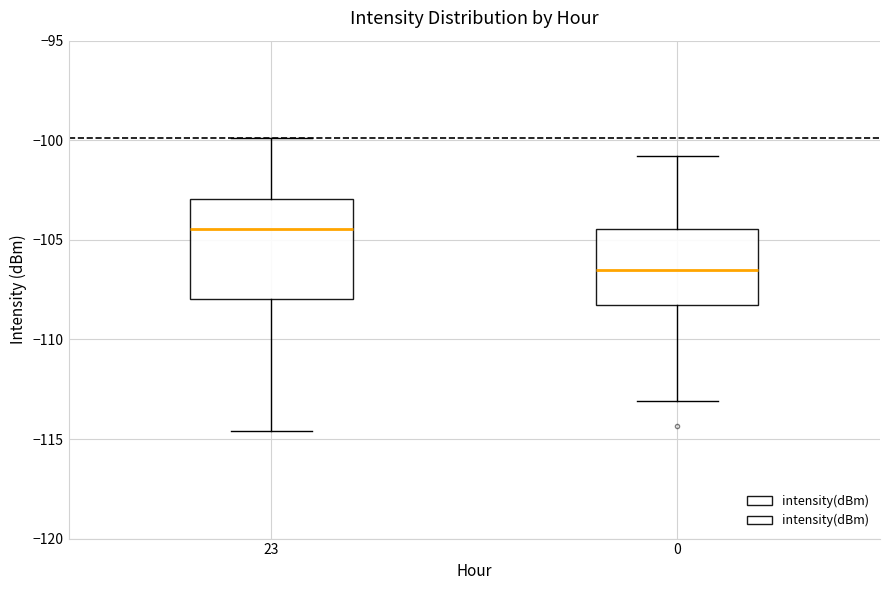

Reading left to right, transcribe this box plot: for each box, give where its median line is, the range the box spans, and where its two whiskers end, as read against the y-axis. The values are not printed on the chart, so give them approximately, as read against the axis.

23: median -104.5, box -108.0 to -103.0, whiskers -114.5 to -100.0
0: median -106.5, box -108.5 to -104.5, whiskers -113.0 to -101.0